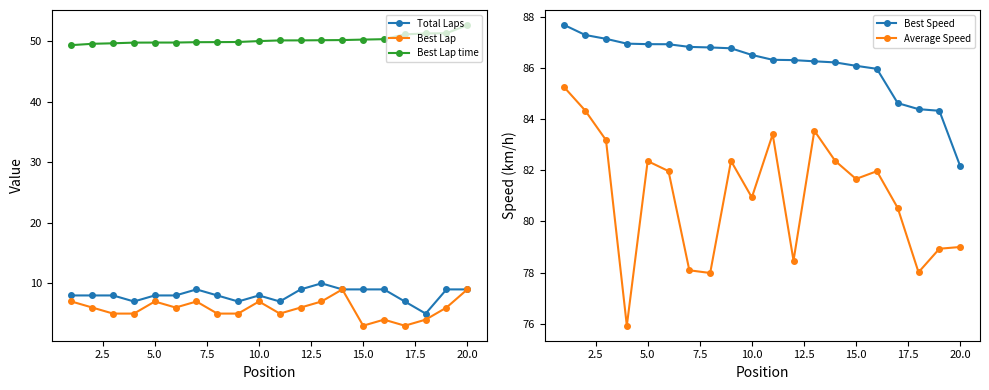

True or false: Best Lap time has more than 1 points higher than both neighbors.

False